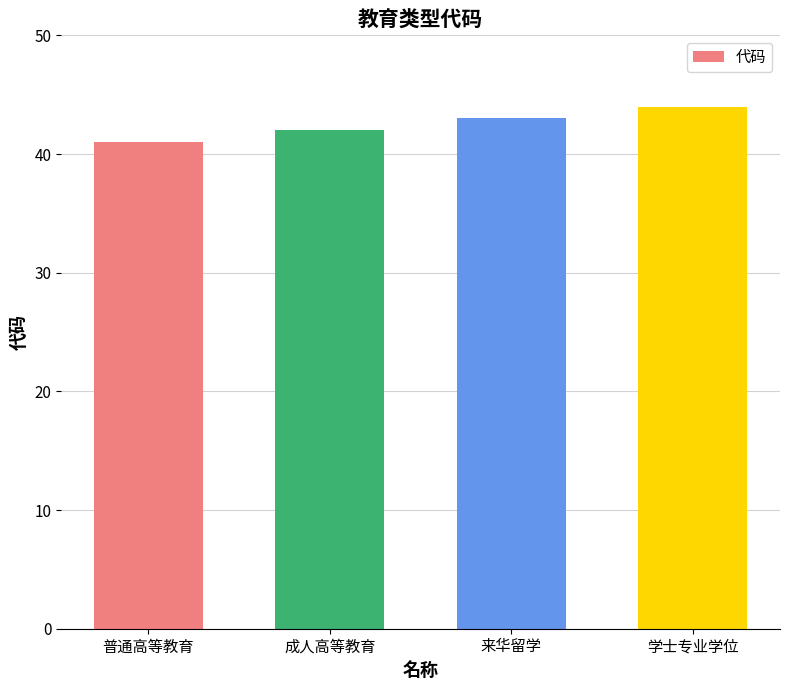

How many values are between 42 and 44?

3